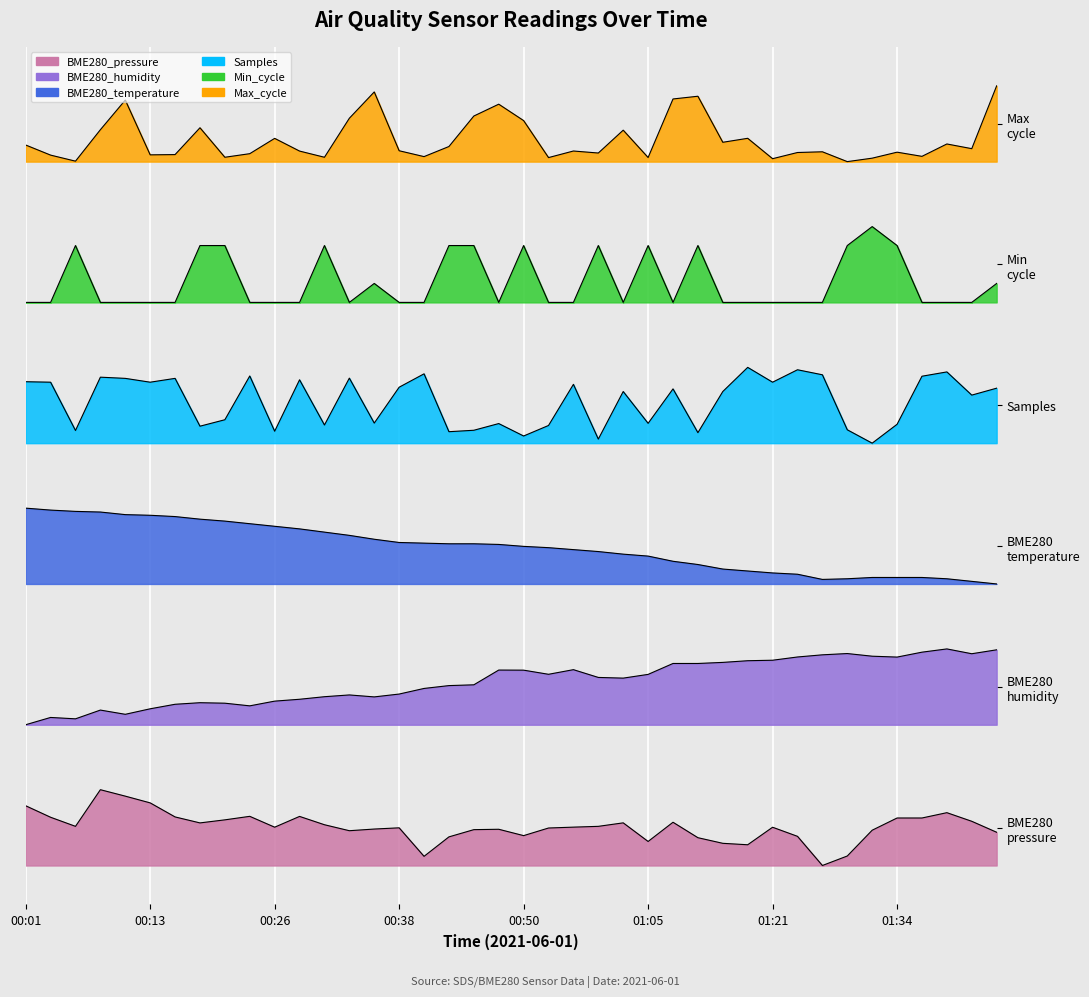

What are all the series names shown in the legend?

BME280_pressure, BME280_humidity, BME280_temperature, Samples, Min_cycle, Max_cycle